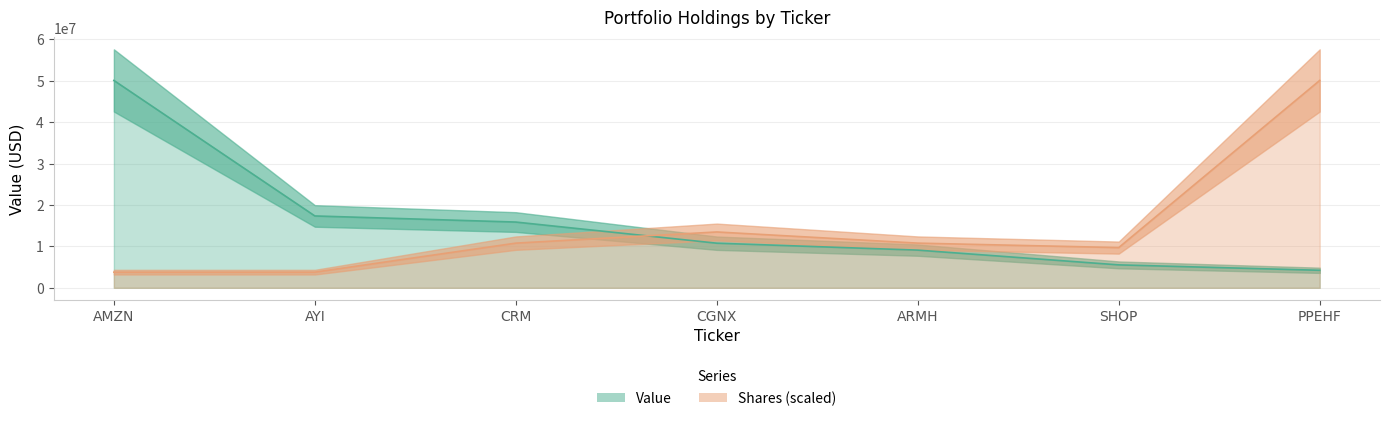

Reading left to right, extract all data points from this chart.

Value: AMZN=50093000.0	AYI=17357000.0	CRM=15882000.0	CGNX=10775000.0	ARMH=9102000.0	SHOP=5537000.0	PPEHF=4231000.0
Shares or principal amount: AMZN=3776938.8	AYI=3776938.8	CRM=10791253.8	CGNX=13489067.2	ARMH=10791253.8	SHOP=9712128.4	PPEHF=50093000.0